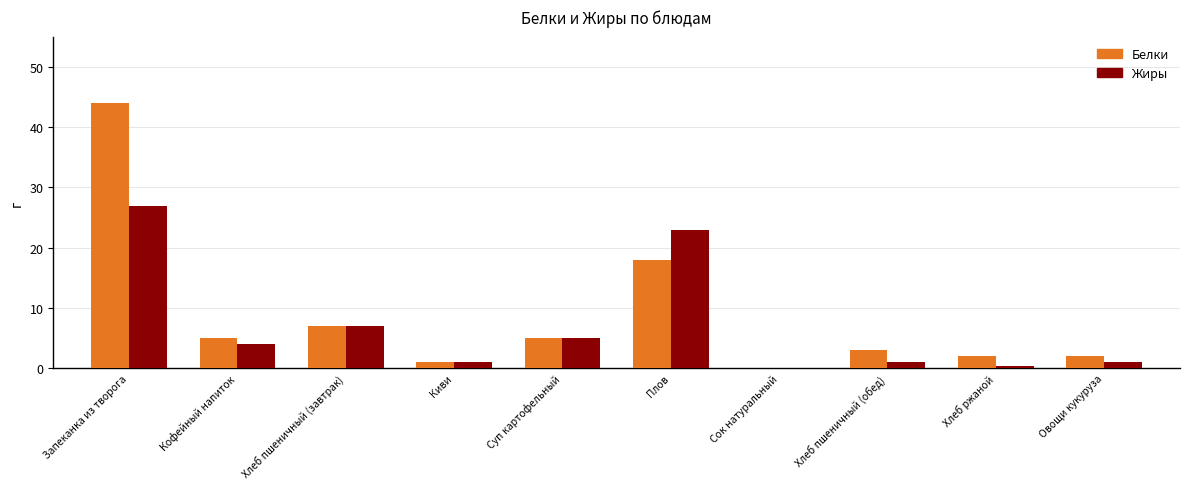

Reading right to left, transcribe all the data shown in this chart.

Белки: 2.0	2.0	3.0	0.0	18.0	5.0	1.0	7.0	5.0	44.0
Жиры: 1.0	0.4	1.0	0.0	23.0	5.0	1.0	7.0	4.0	27.0